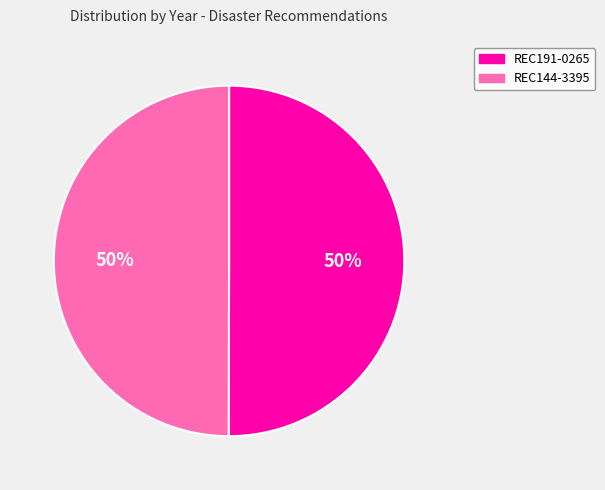

To the nearest percent, what portion does REC191-0265 represent?

50%